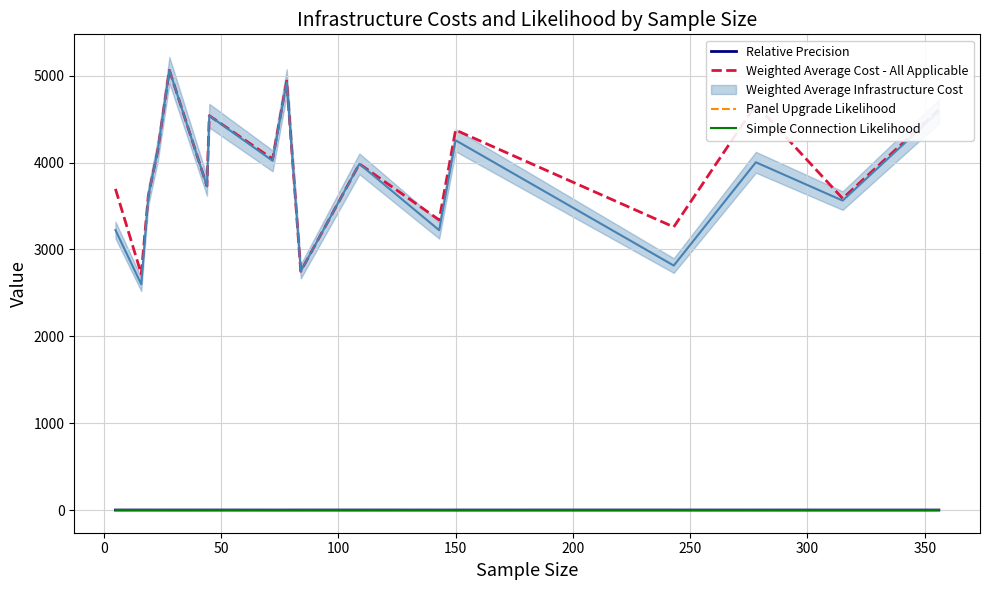

True or false: Weighted Average Cost - All Applicable and Panel Upgrade Likelihood cross at least once.

False